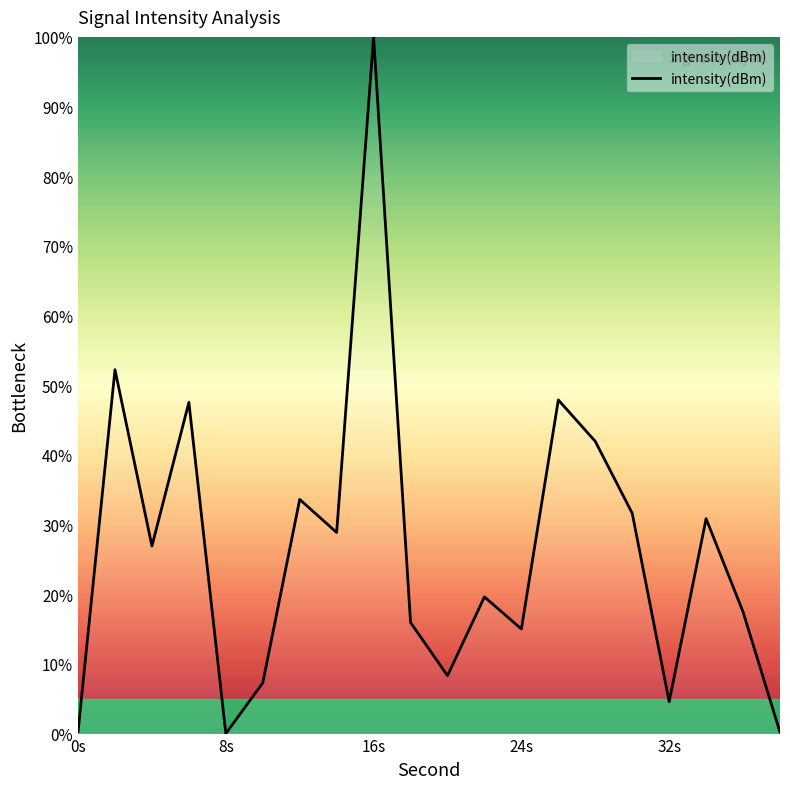

True or false: there are more than 0 points higher than both neighbors.

True